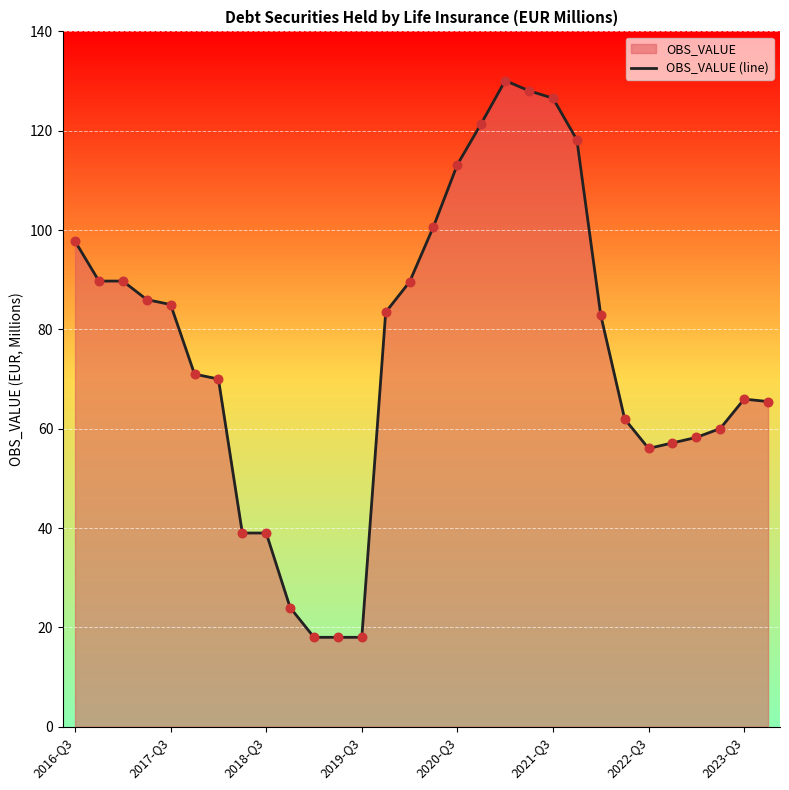

What is the difference between the values at 2018-Q3 and 2019-Q3?

21.0